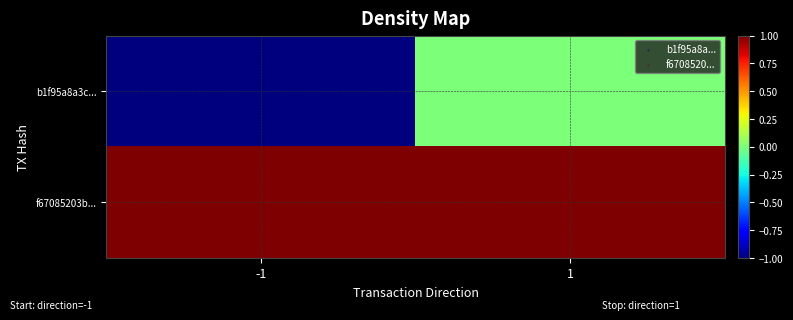

How many categories are shown in the chart?

2